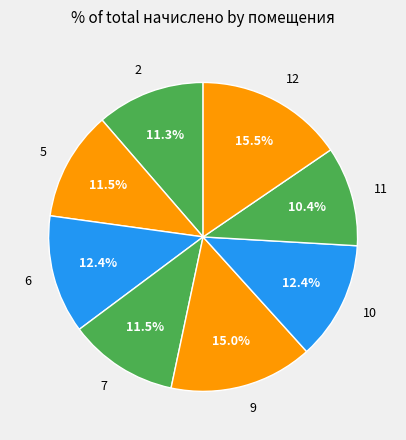

What percentage is NOT represented by 5?

88.5%